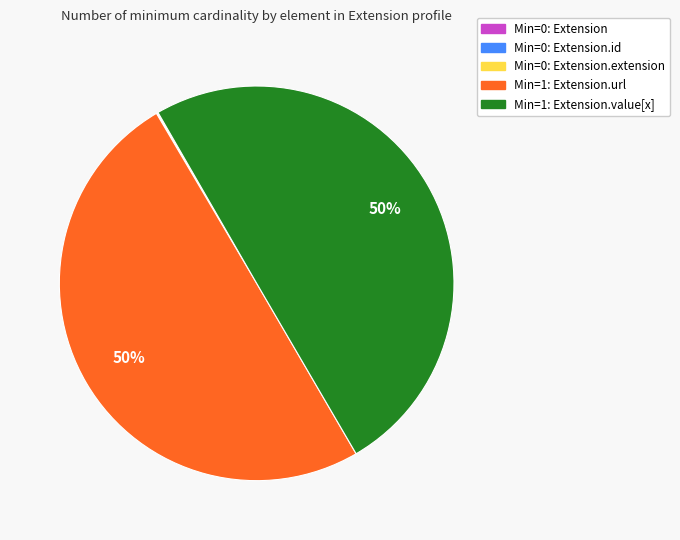

To the nearest percent, what is the difference between the largest and smallest slice percentages?

50%